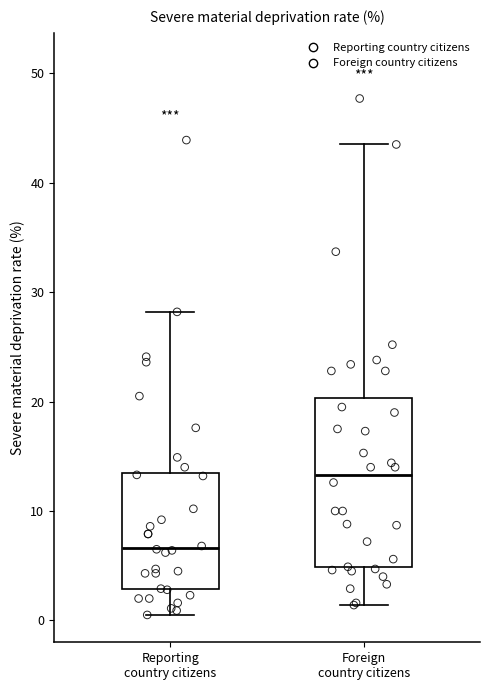

Comparing the boxes themselves (not the whiskers), which one is the tallest?

Foreign country citizens